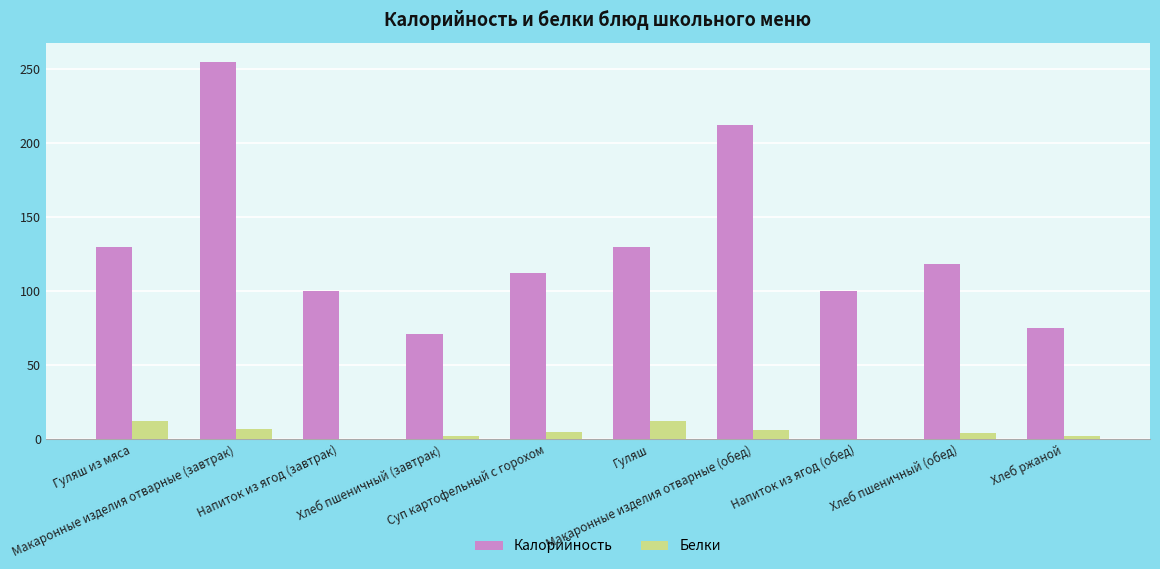

What is the approximate value of Калорийность at Хлеб пшеничный (обед)?

118.0